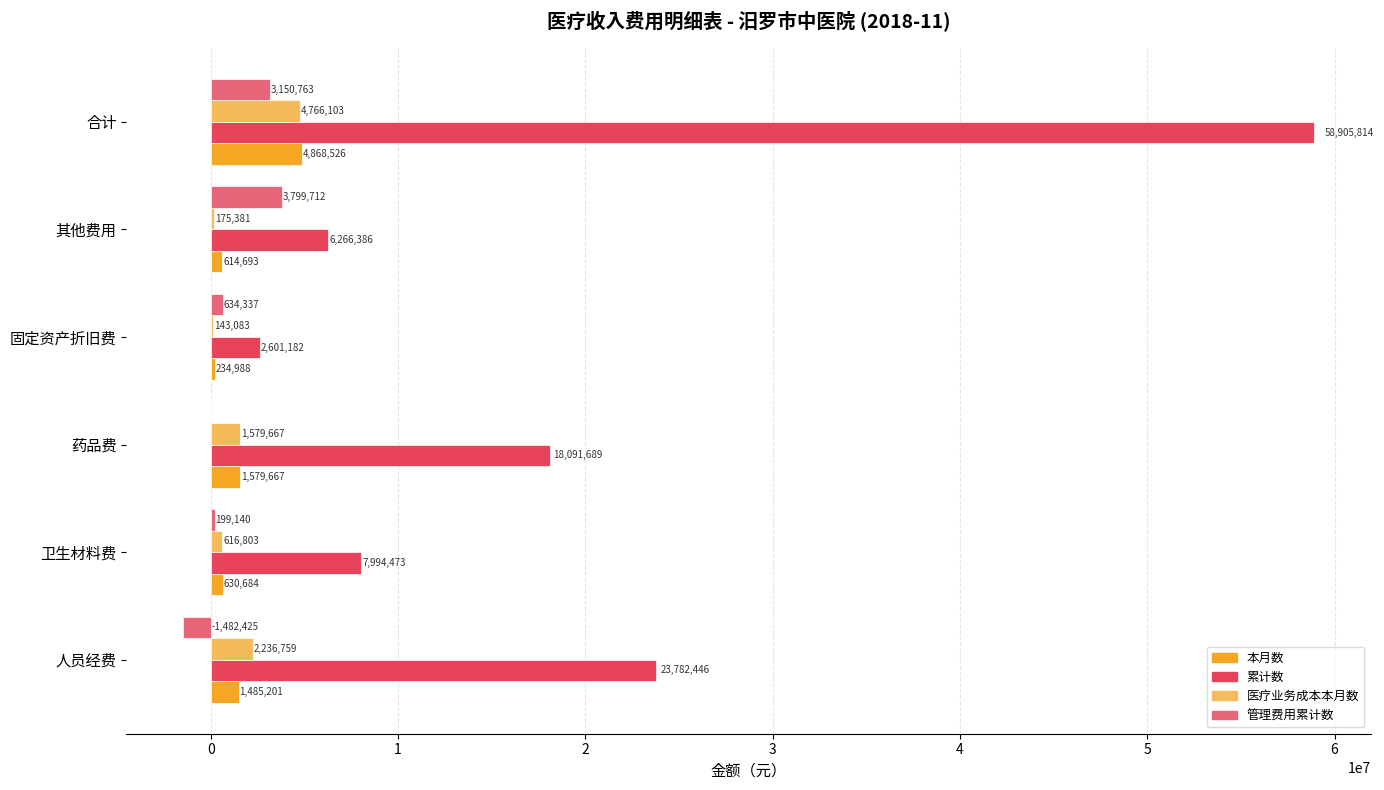

What value does the 累计数 series have at 卫生材料费?

7994472.7